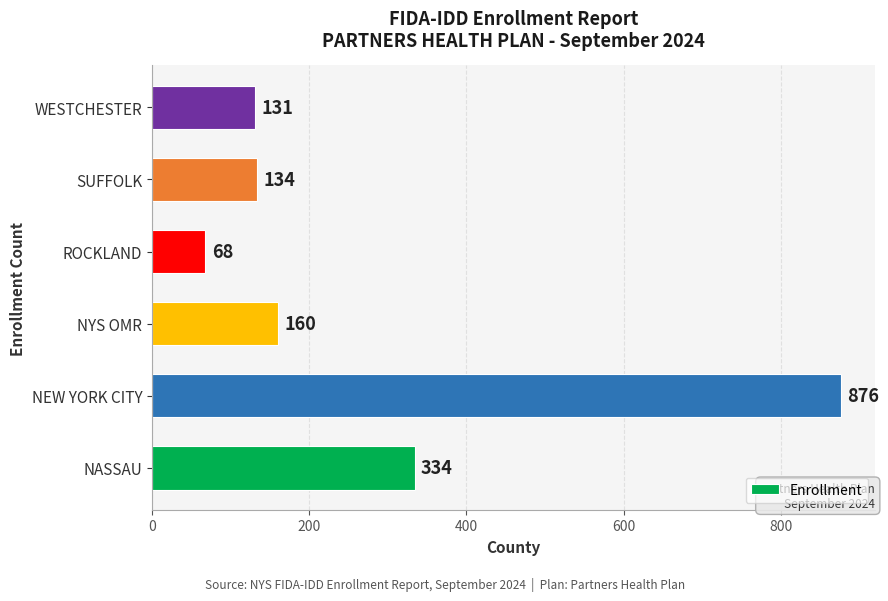

What is the change in value from NASSAU to SUFFOLK?

-200